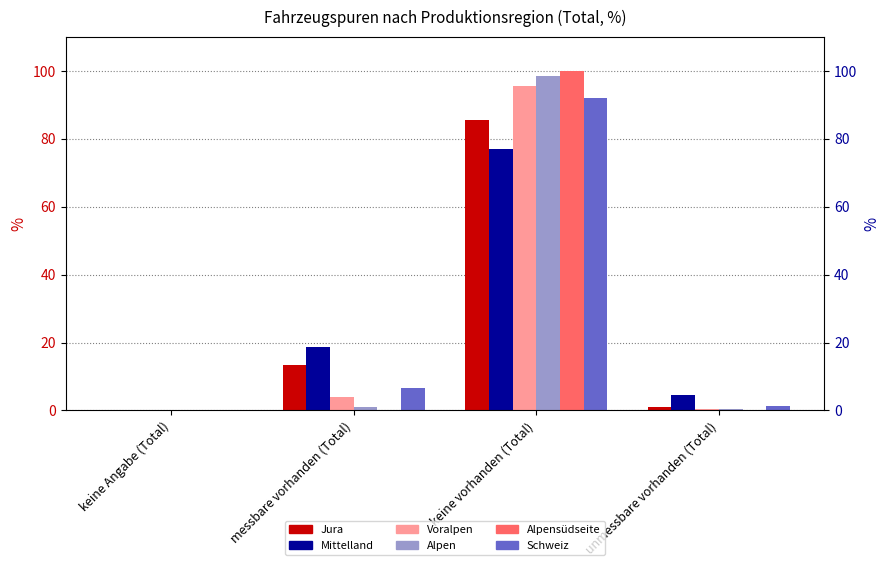

How many groups of bars are there?

4